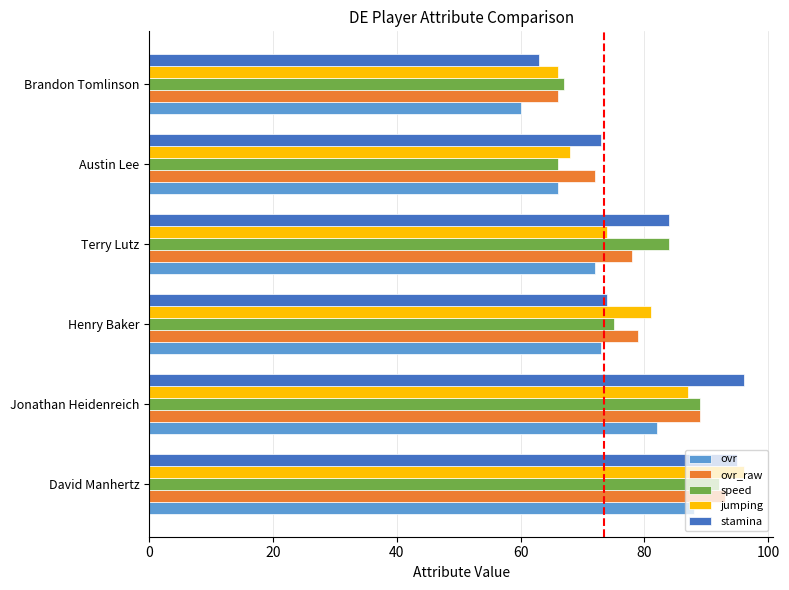

Which series has the largest range (max minus min)?

stamina